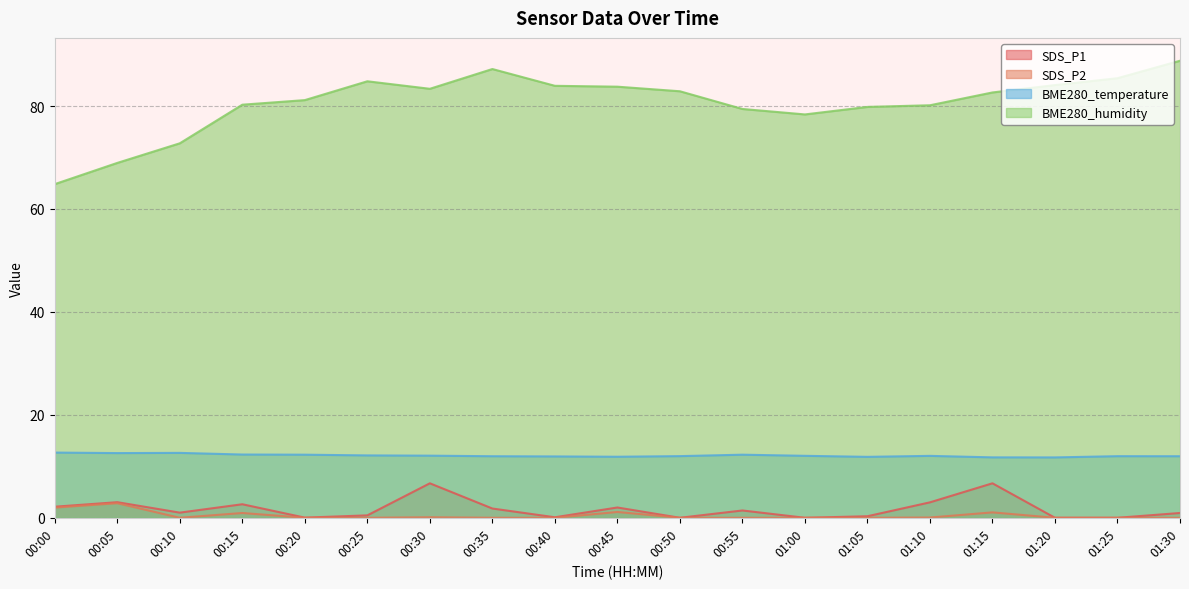

How many values in the SDS_P2 series exceed 0?

7